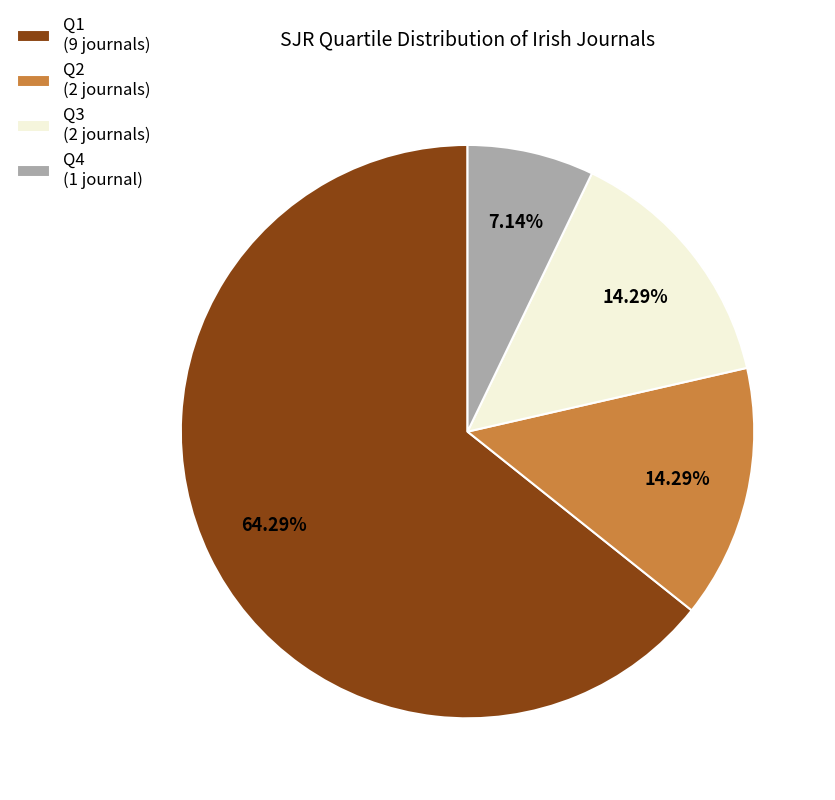

What is the smallest slice in the pie chart?

Q4